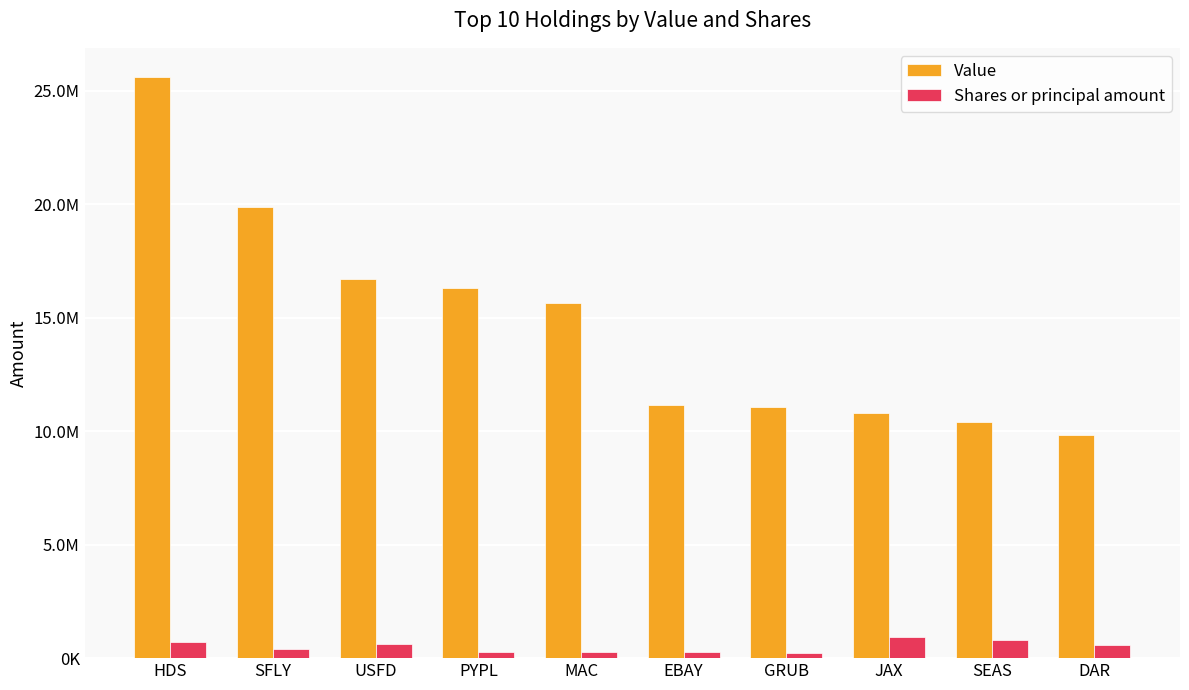

What are all the series names shown in the legend?

Value, Shares or principal amount